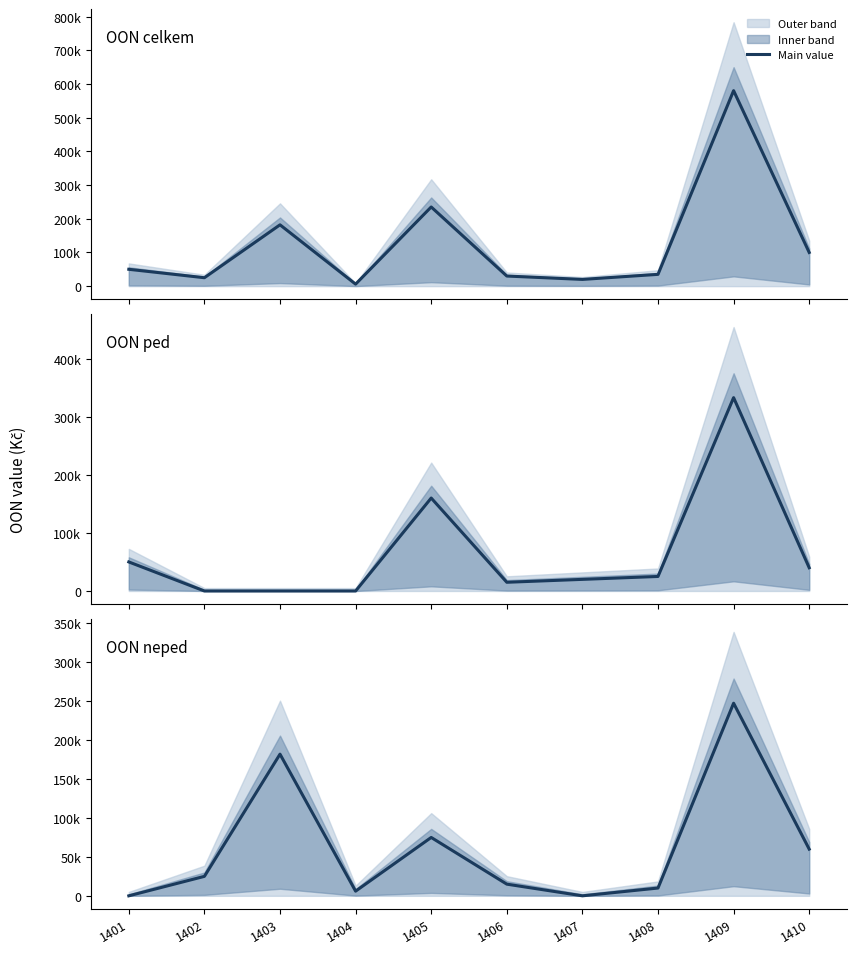

How many distinct data groups are displayed?

3